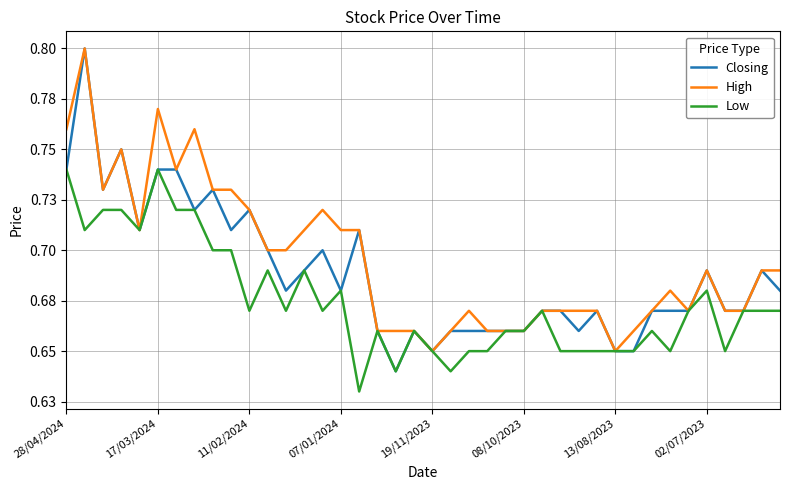

Reading left to right, what are all the values shown in this chart?

Closing: 0.7	0.8	0.7	0.8	0.7	0.7	0.7	0.7	0.7	0.7	0.7	0.7	0.7	0.7	0.7	0.7	0.7	0.7	0.6	0.7	0.7	0.7	0.7	0.7	0.7	0.7	0.7	0.7	0.7	0.7	0.7	0.7	0.7	0.7	0.7	0.7	0.7	0.7	0.7	0.7
High: 0.8	0.8	0.7	0.8	0.7	0.8	0.7	0.8	0.7	0.7	0.7	0.7	0.7	0.7	0.7	0.7	0.7	0.7	0.7	0.7	0.7	0.7	0.7	0.7	0.7	0.7	0.7	0.7	0.7	0.7	0.7	0.7	0.7	0.7	0.7	0.7	0.7	0.7	0.7	0.7
Low: 0.7	0.7	0.7	0.7	0.7	0.7	0.7	0.7	0.7	0.7	0.7	0.7	0.7	0.7	0.7	0.7	0.6	0.7	0.6	0.7	0.7	0.6	0.7	0.7	0.7	0.7	0.7	0.7	0.7	0.7	0.7	0.7	0.7	0.7	0.7	0.7	0.7	0.7	0.7	0.7